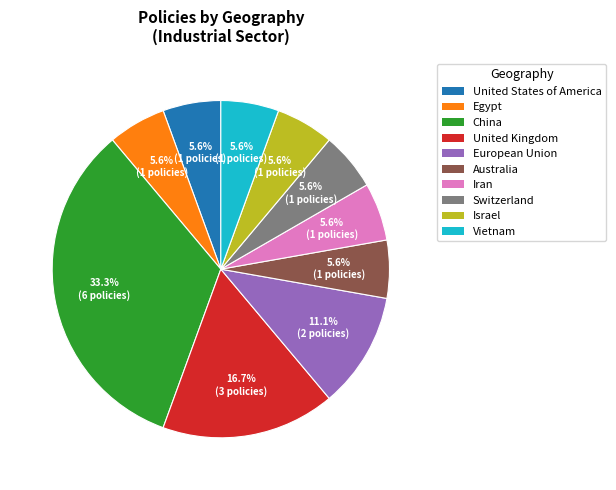

Count the number of slices in the pie.

10